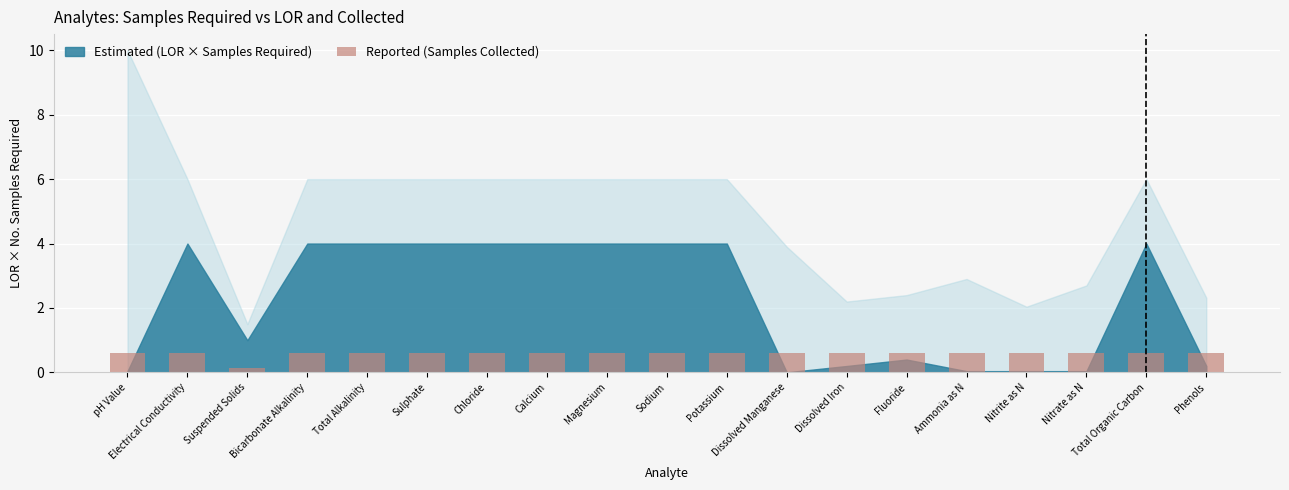

Does the chart contain stacked bars?

No